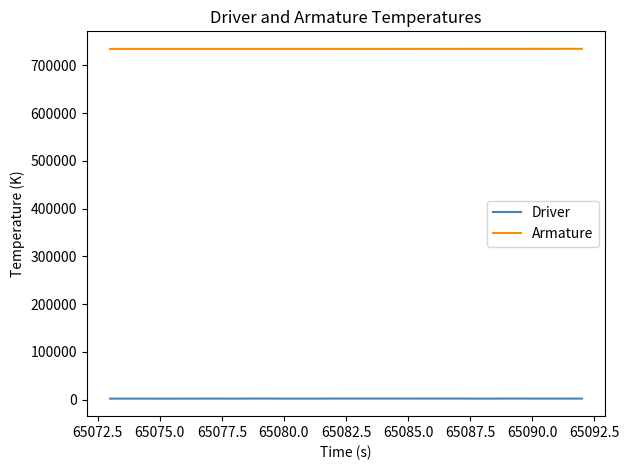

Which series has the largest total across all categories?

Armature